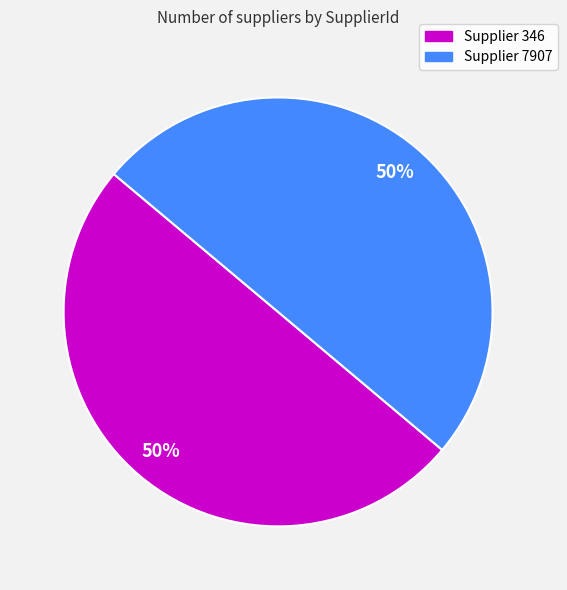

To the nearest percent, what is the average slice percentage?

50%